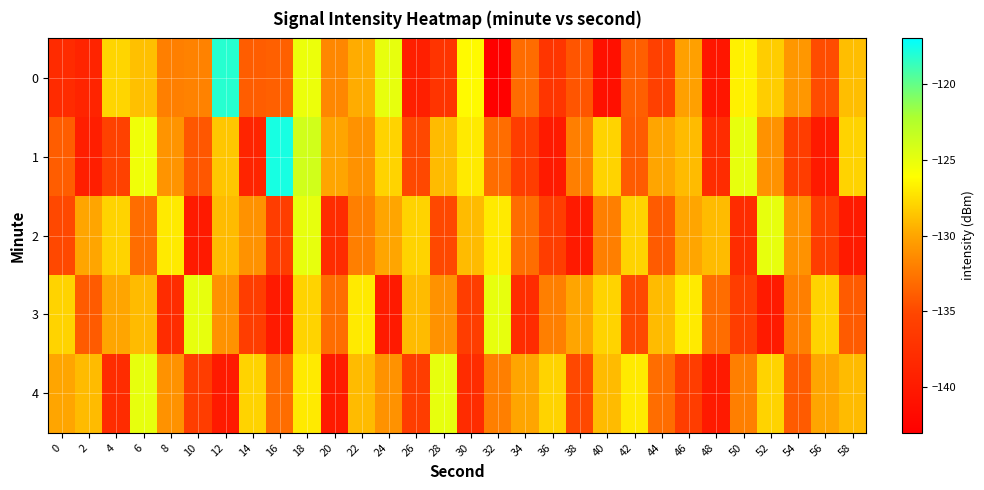

Which series has the largest total across all categories?

1